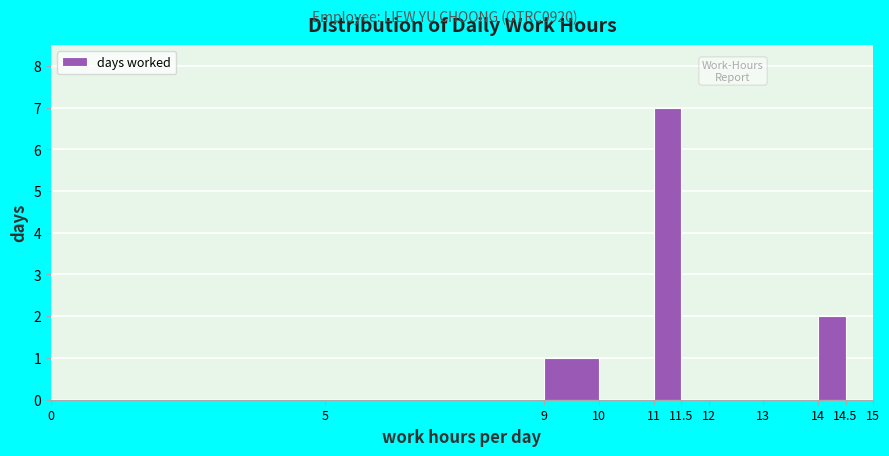

Which range on the x-axis has the tallest bar?

11 to 11.5